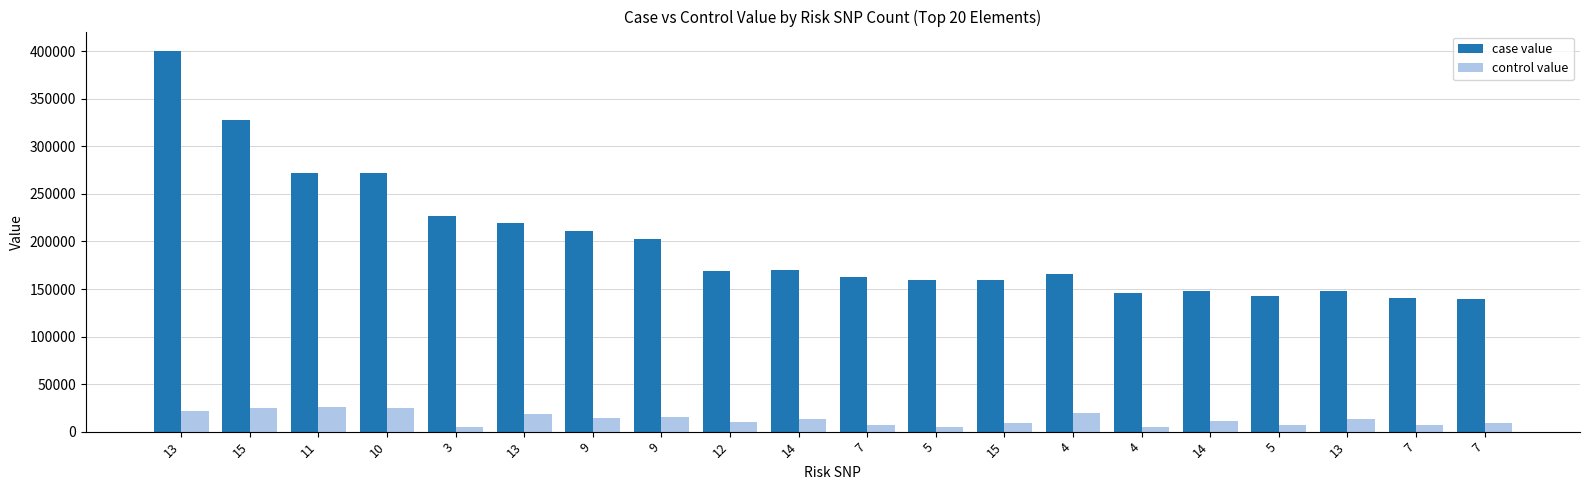

Which category has the lowest value across all series?

4